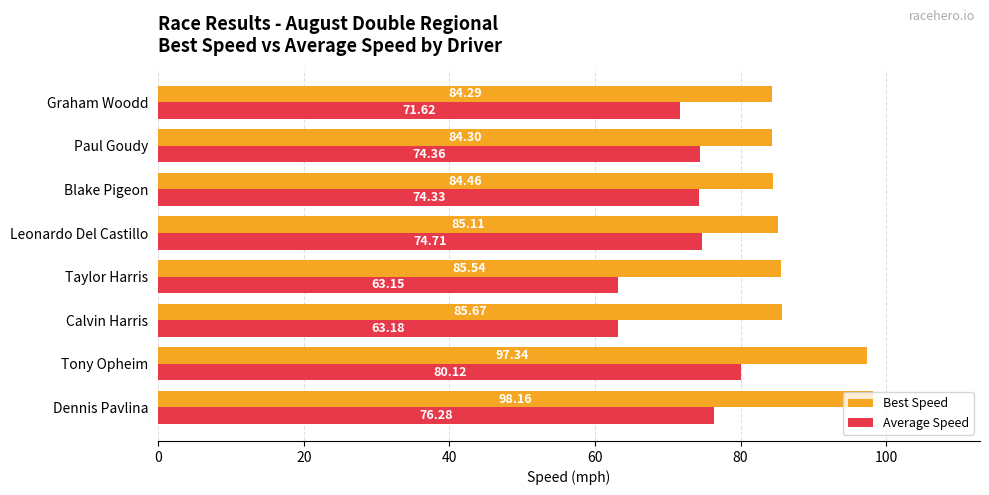

How many values in the Average Speed series exceed 74?

5